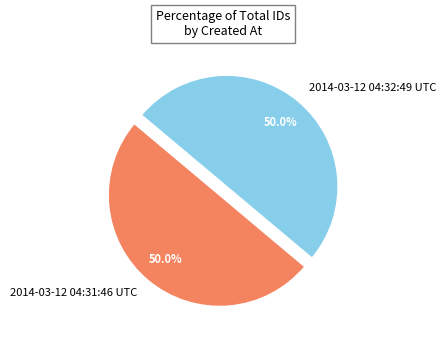

What percentage is NOT represented by 2014-03-12 04:31:46 UTC?

50.0%